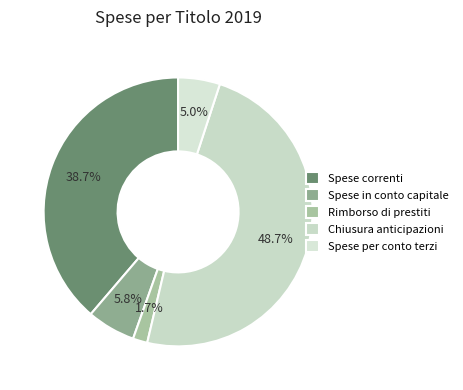

To the nearest percent, what portion does Spese correnti represent?

39%